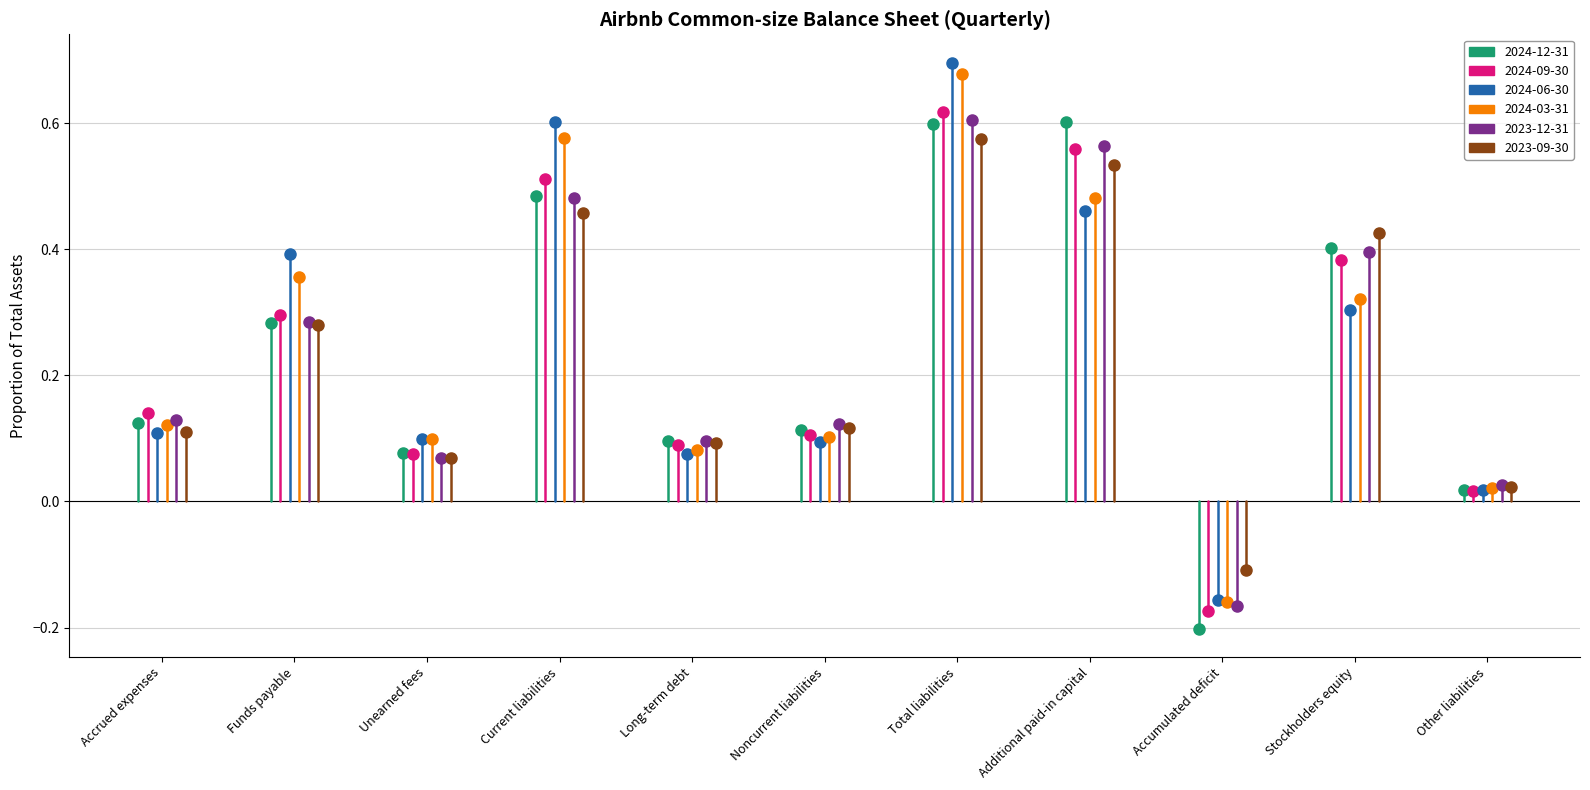

Rank the series by their maximum value, from highest to lowest.

2024-06-30, 2024-03-31, 2024-09-30, 2023-12-31, 2024-12-31, 2023-09-30